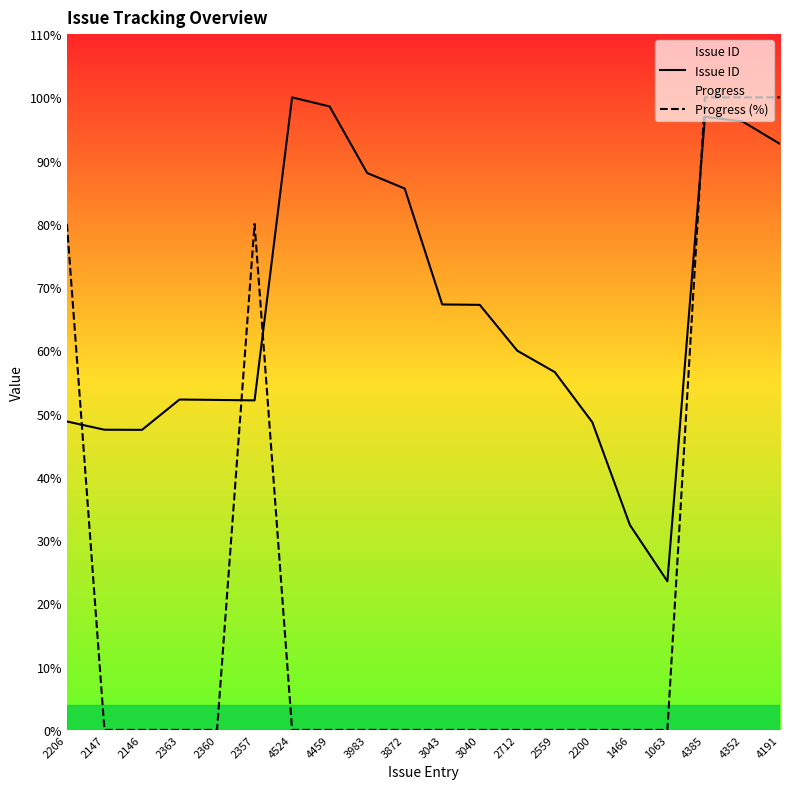

How many values in the Progress (%) series exceed 0?

5